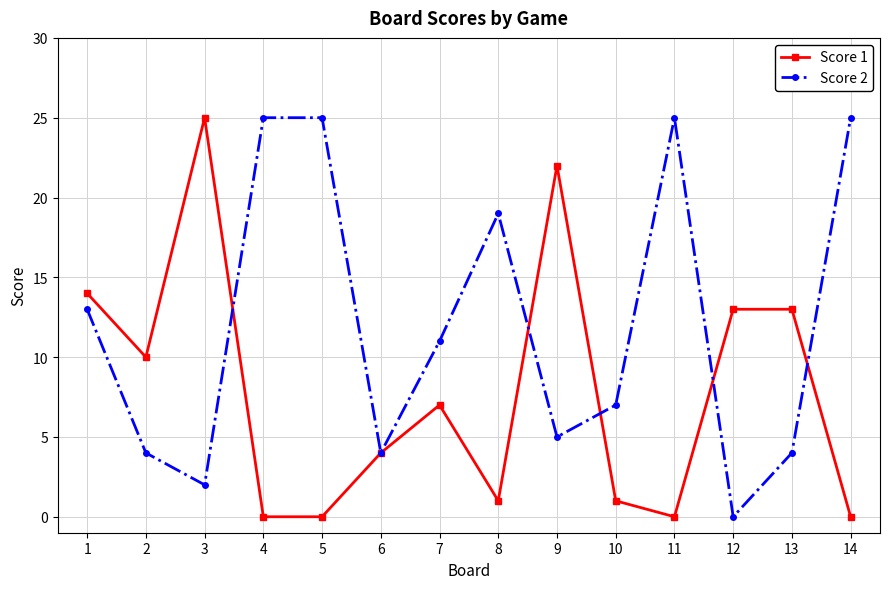

At 12, list the series in order from largest to smallest.

Score 1, Score 2